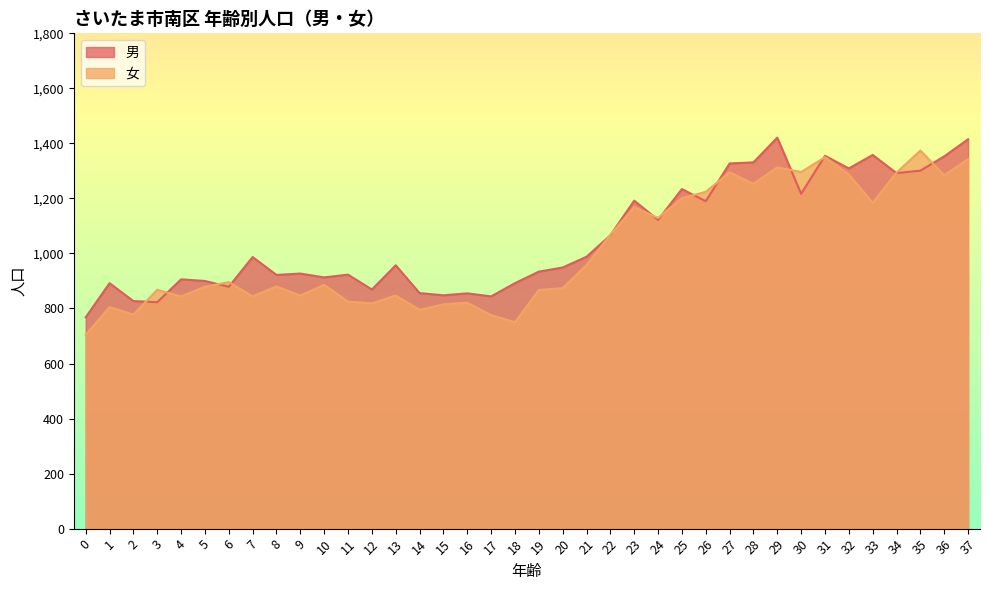

Which series has the largest range (max minus min)?

女